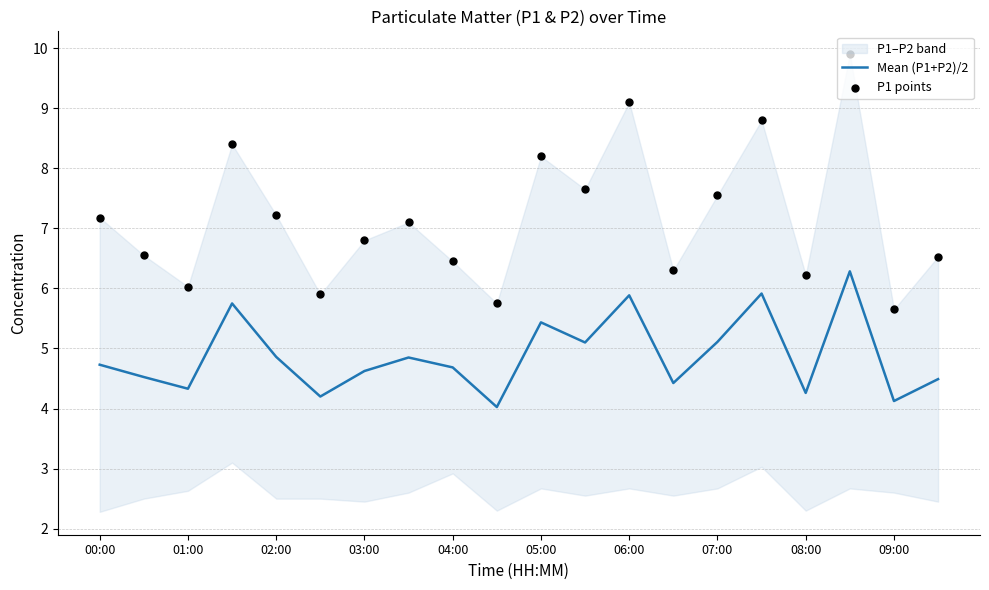

The Mean (P1+P2)/2 series shows 4.9 at 02:00. True or false?

True